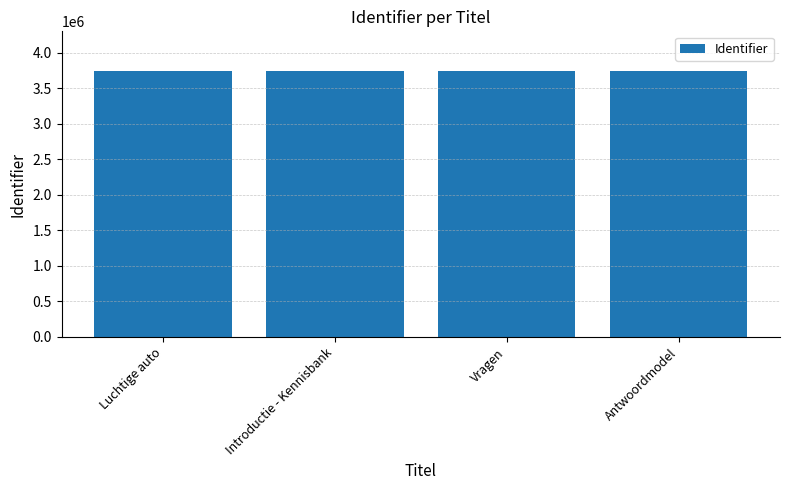

What is the label of the 3rd bar from the left?

Vragen